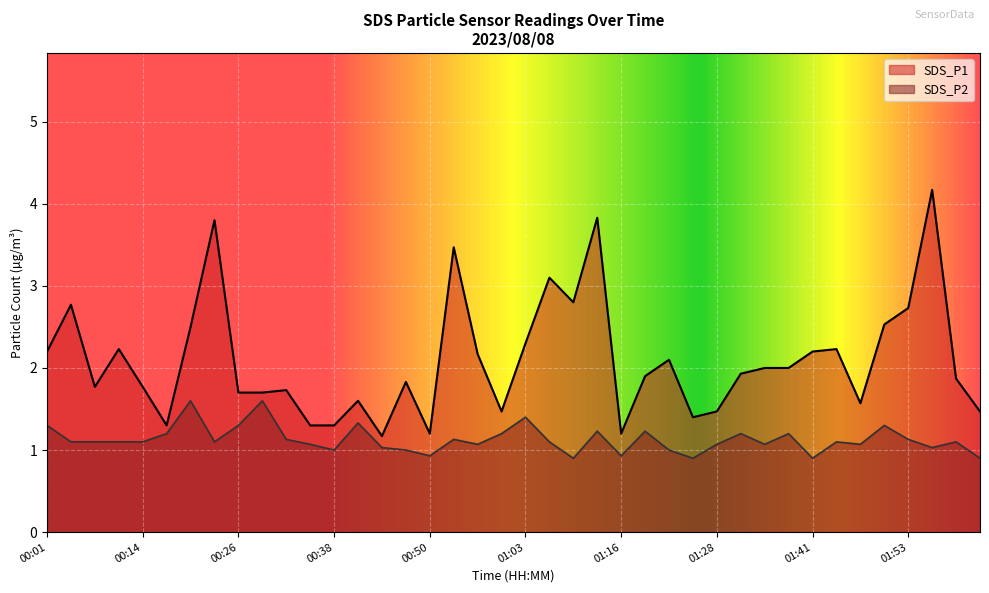

The SDS_P2 series shows 1.5 at 01:10. True or false?

False